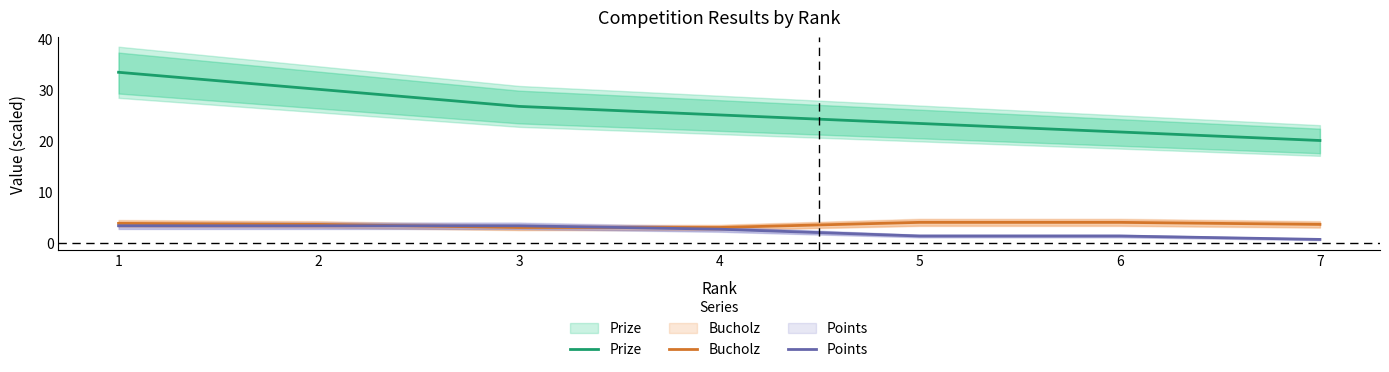

What is the value of the Points point at the 3rd from the left?

3.3